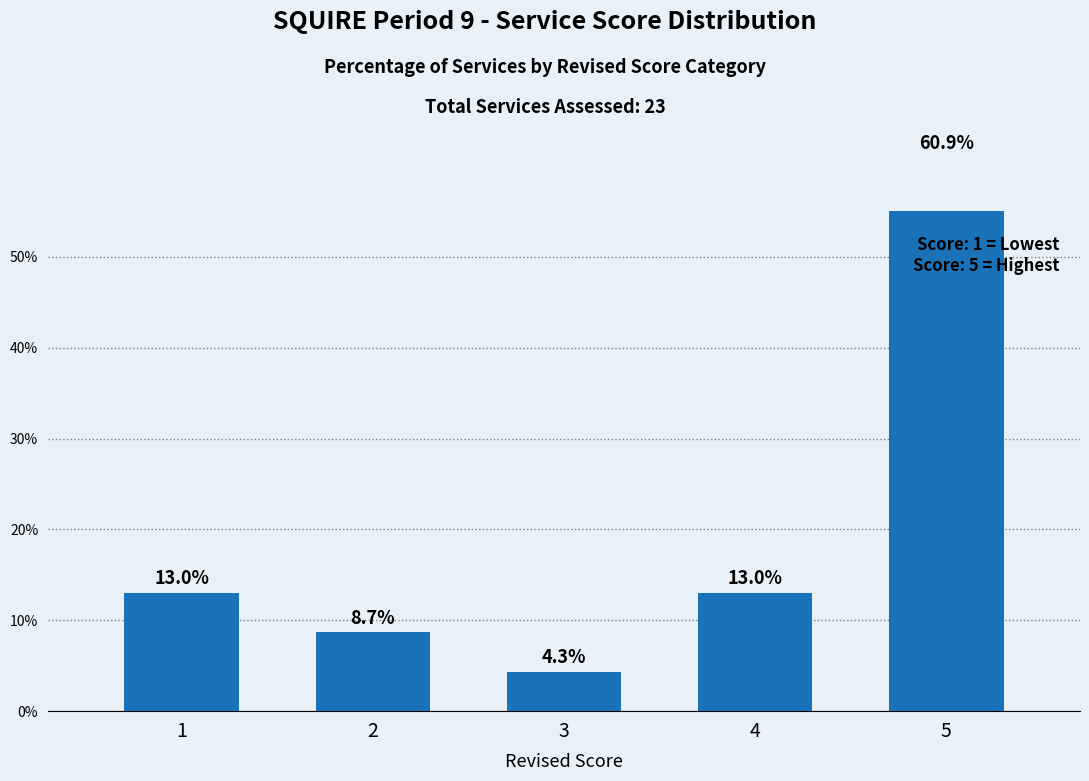

True or false: the data shows 12.0 at 2.

False